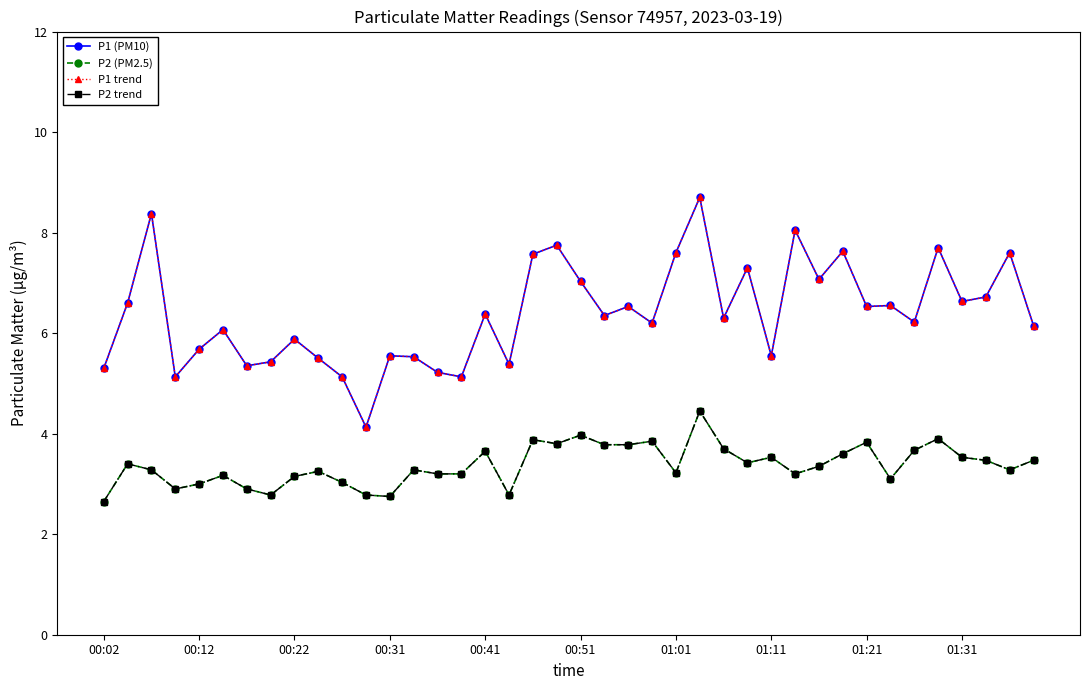

Which series has the largest total across all categories?

P1 (PM10)